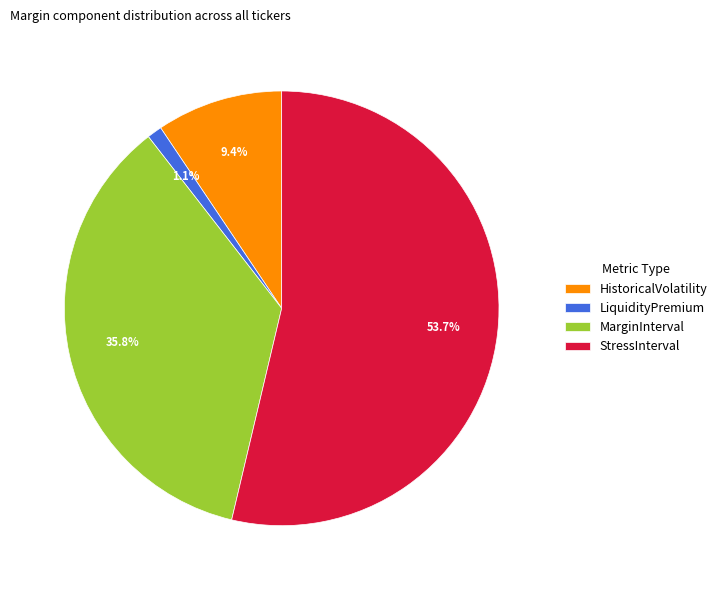

Count the number of slices in the pie.

4